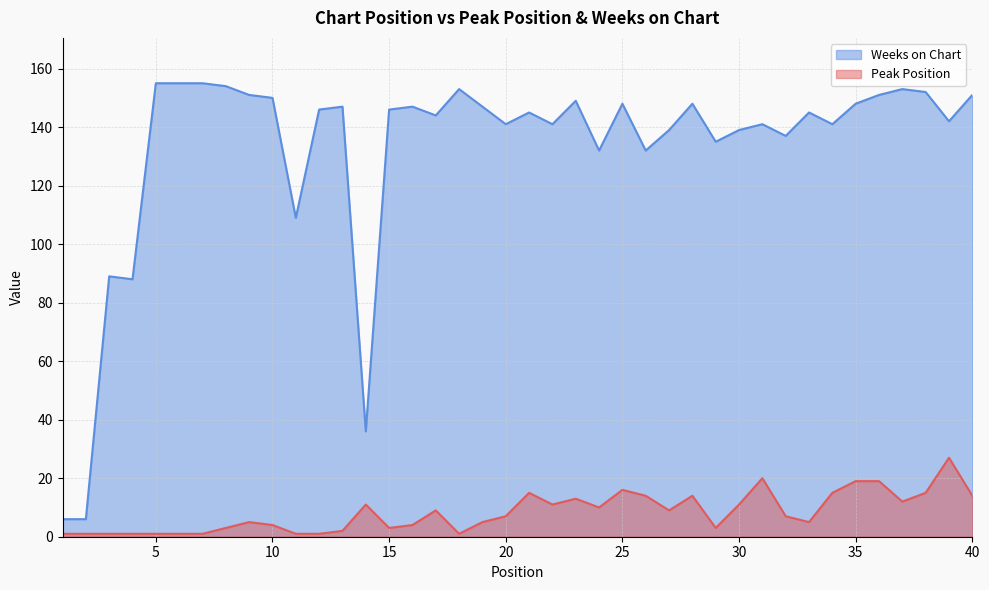

Rank the categories by Peak Position value from lowest to highest.

1, 2, 3, 4, 5, 6, 7, 11, 12, 18, 13, 8, 15, 29, 10, 16, 9, 19, 33, 20, 32, 17, 27, 24, 14, 22, 30, 37, 23, 26, 28, 40, 21, 34, 38, 25, 35, 36, 31, 39